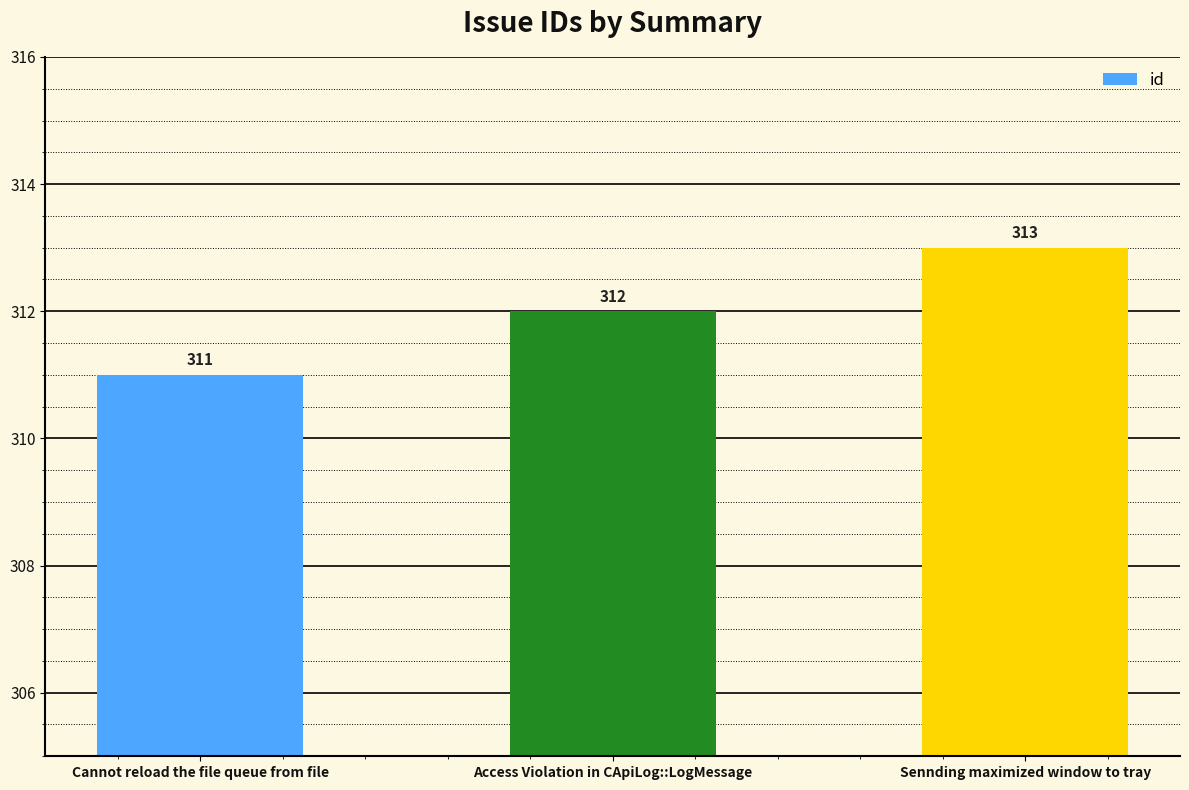

What is the approximate value at Cannot reload the file queue from file?

311